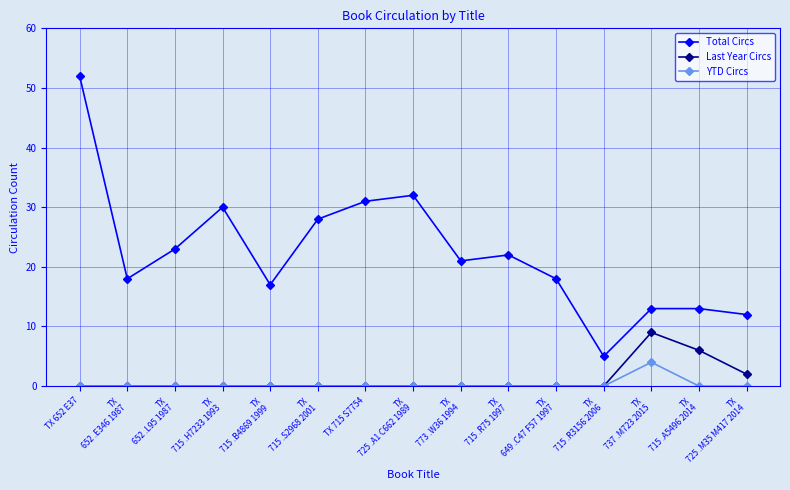

Which series has the widest spread of values?

Total Circs